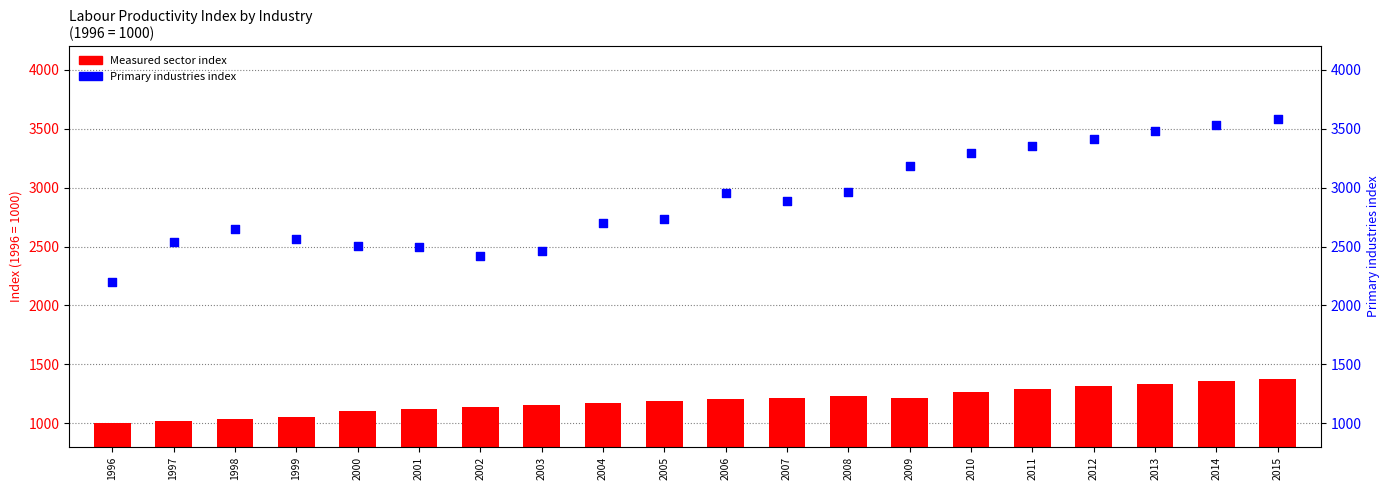

Which series has the widest spread of Y values?

Primary industries